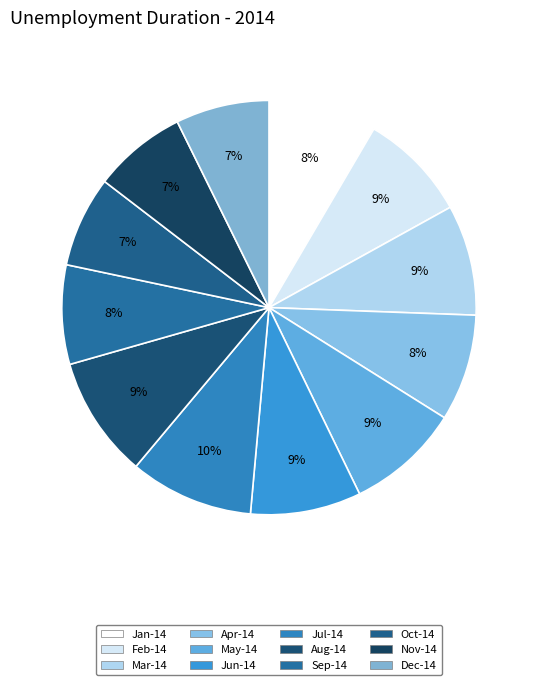

How many segments does this pie chart have?

12